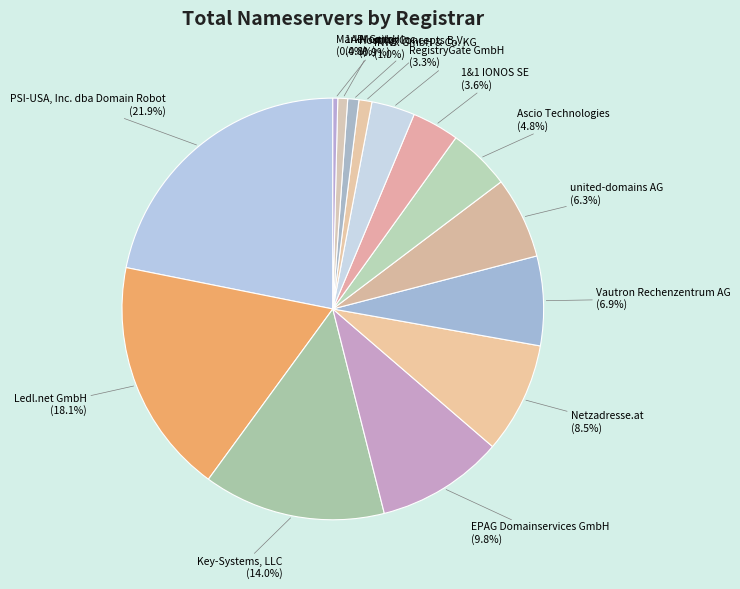

To the nearest percent, what is the difference between the largest and smallest slice percentages?

21%